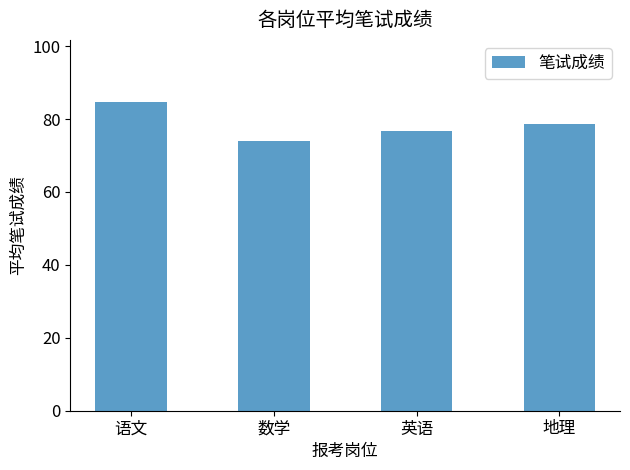

What is the change in value from 语文 to 英语?

-8.0